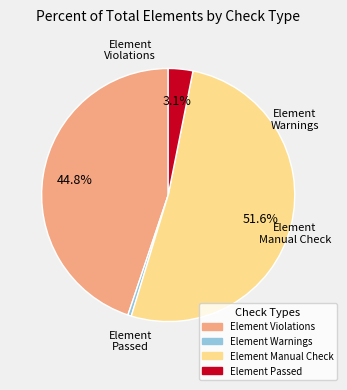

Does any single category account for the majority?

Yes